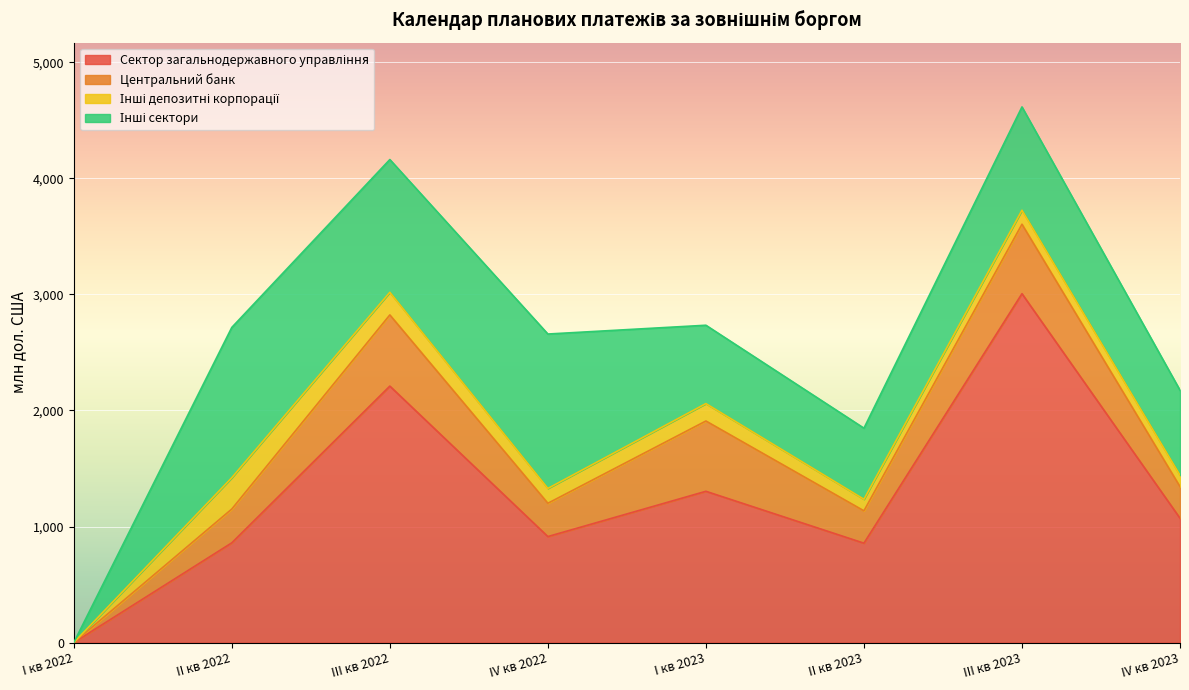

Which category has the highest value across all series?

III кв 2023